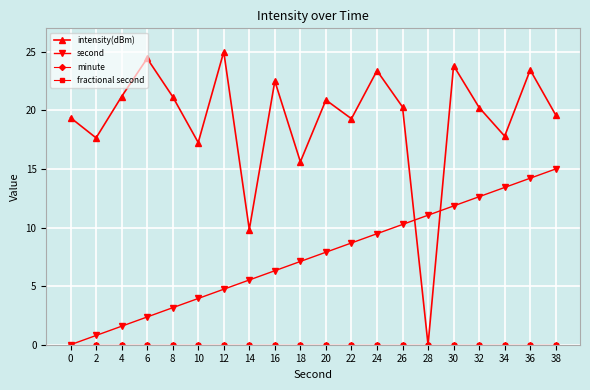

Is this an area chart (filled region under the line)?

No